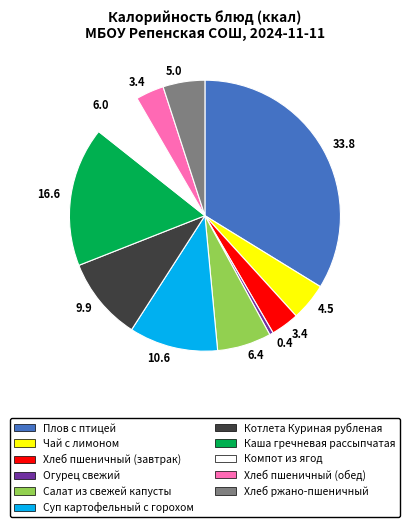

Is there any slice that represents more than half of the pie?

No